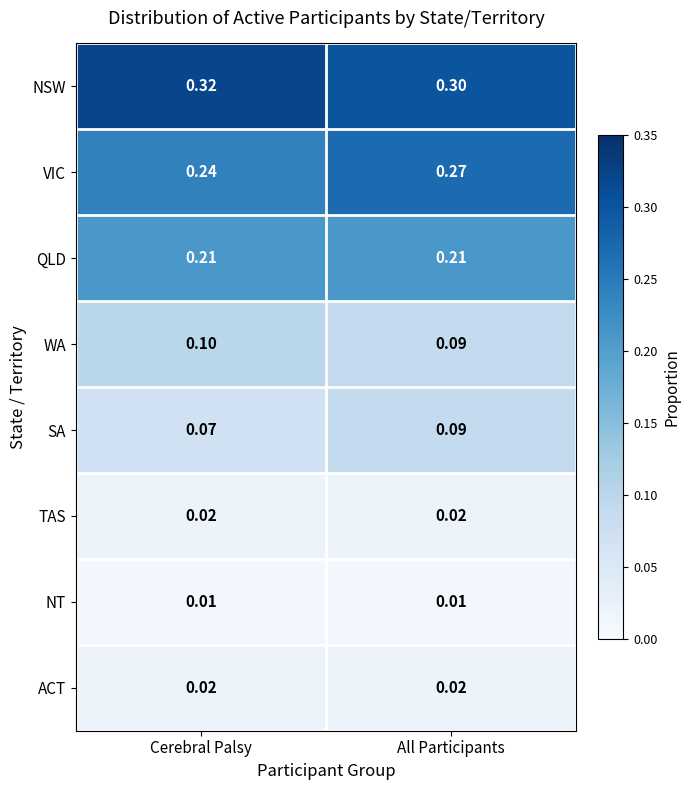

List the labels in order of WA value, largest first.

Cerebral Palsy, All Participants